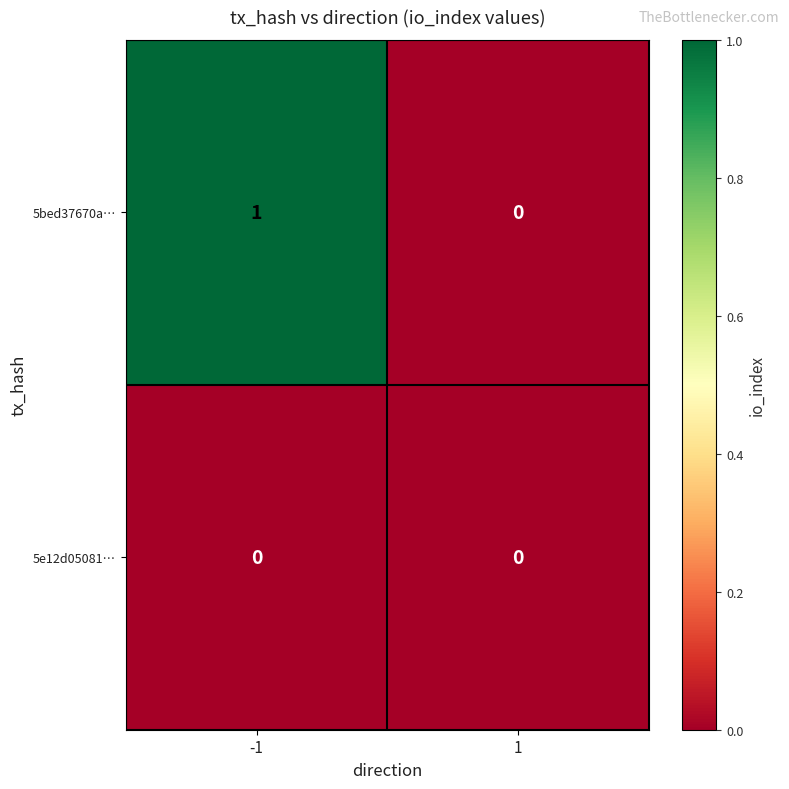

Which series changed the most between -1 and 1?

5bed37670a…